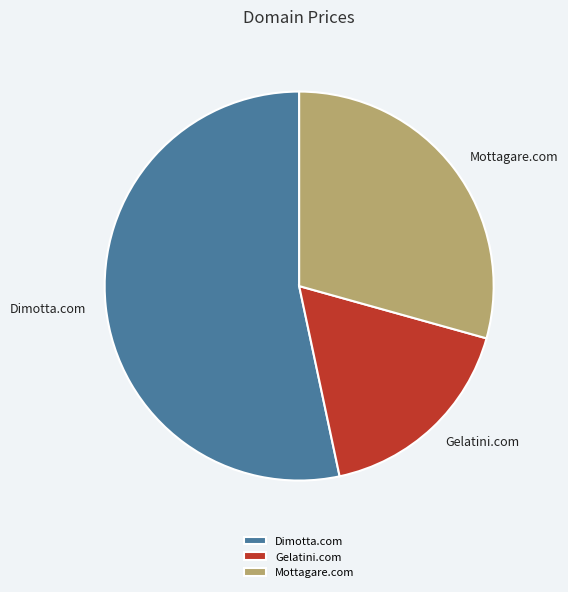

Does Dimotta.com represent more than half of the total?

Yes